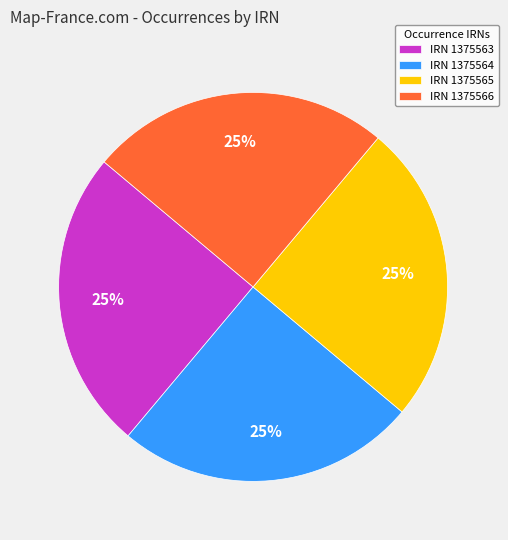

Does IRN 1375566 account for over 50% of the chart?

No